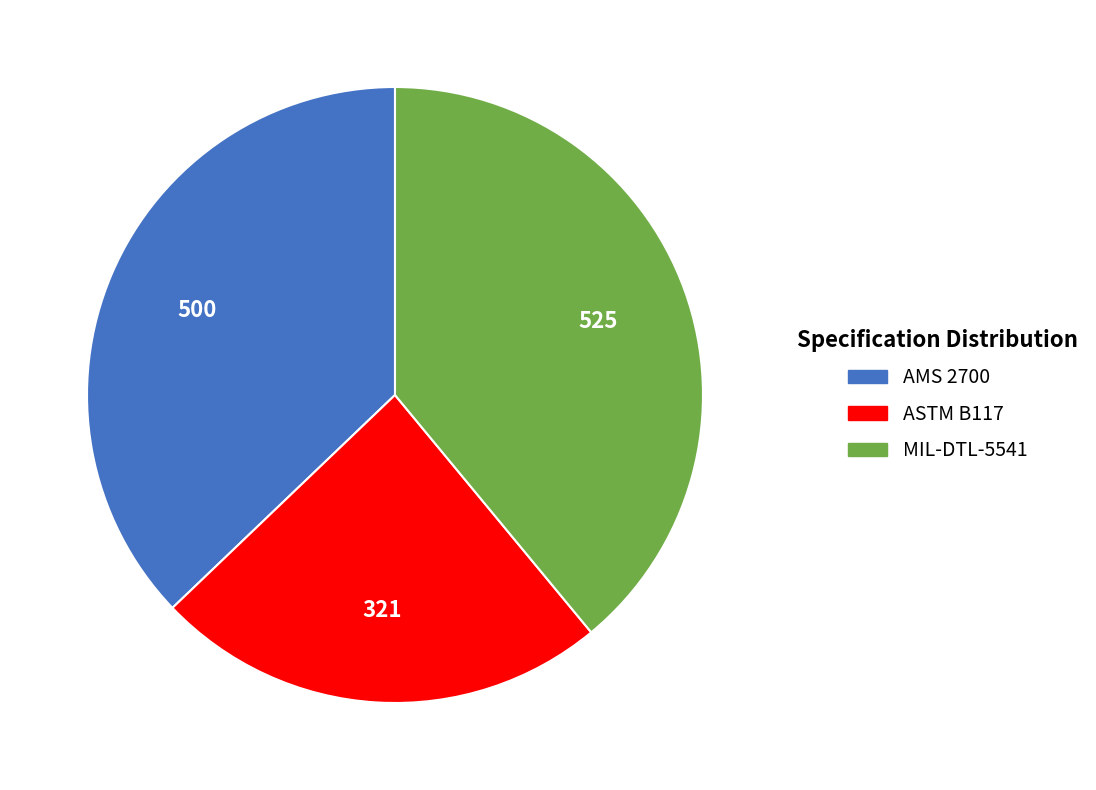

Combined, do AMS 2700 and ASTM B117 account for over 50%?

Yes